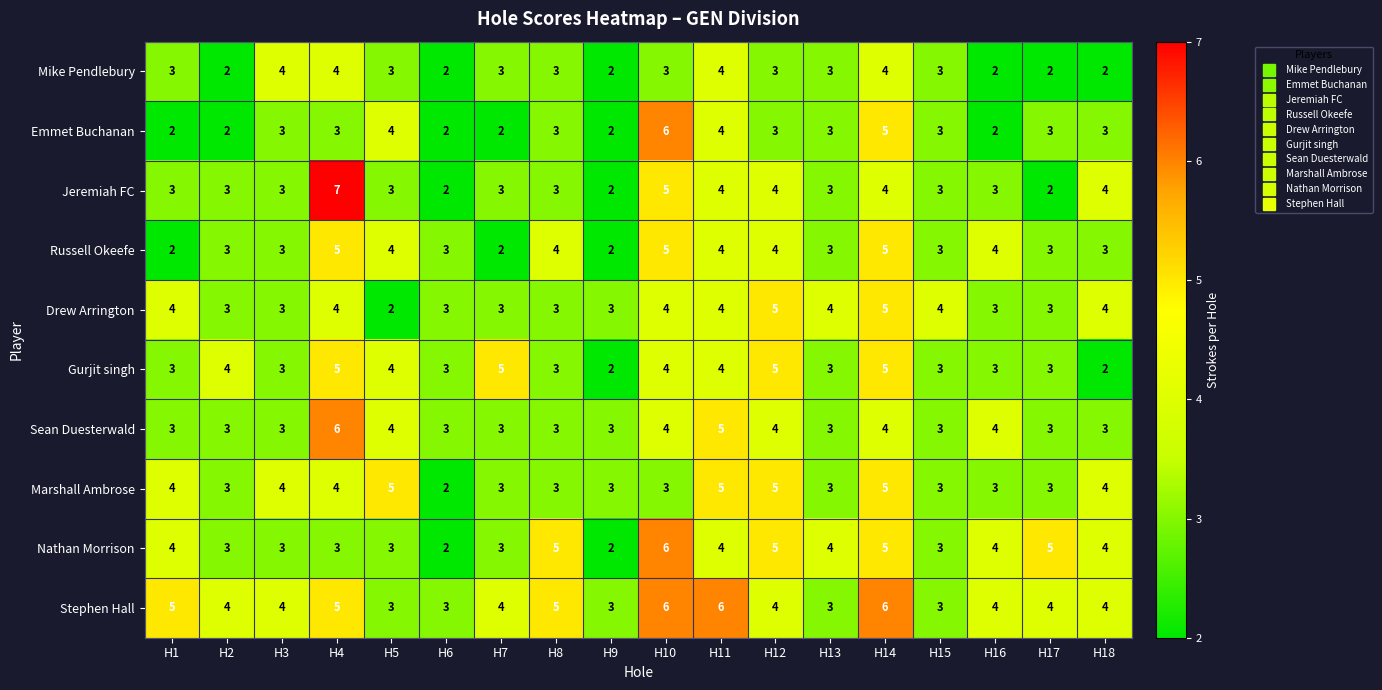

What is the sum of the Gurjit singh values at H3 and H14?

8